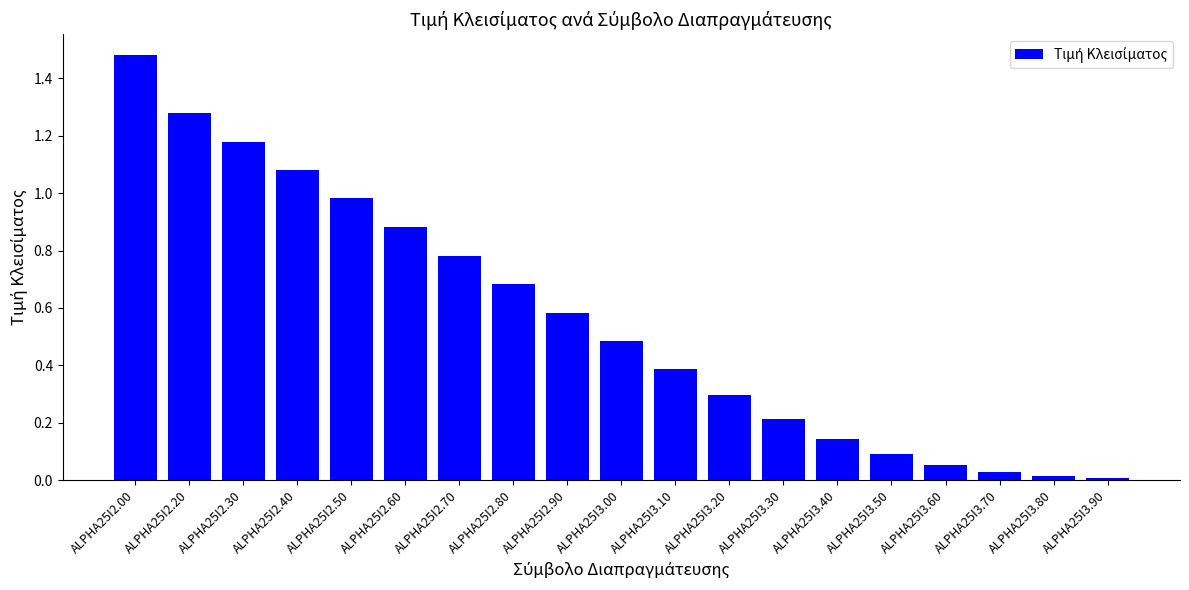

What is the sum of the values at ALPHA25I3.40 and ALPHA25I3.50?

0.2